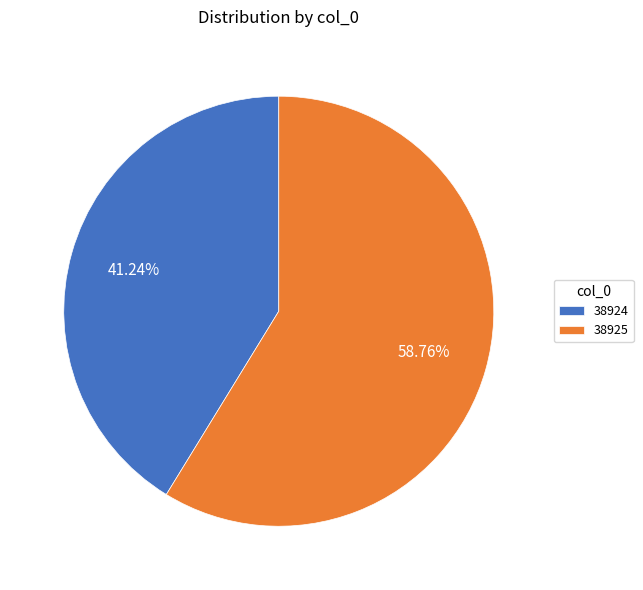

Count the number of slices in the pie.

2